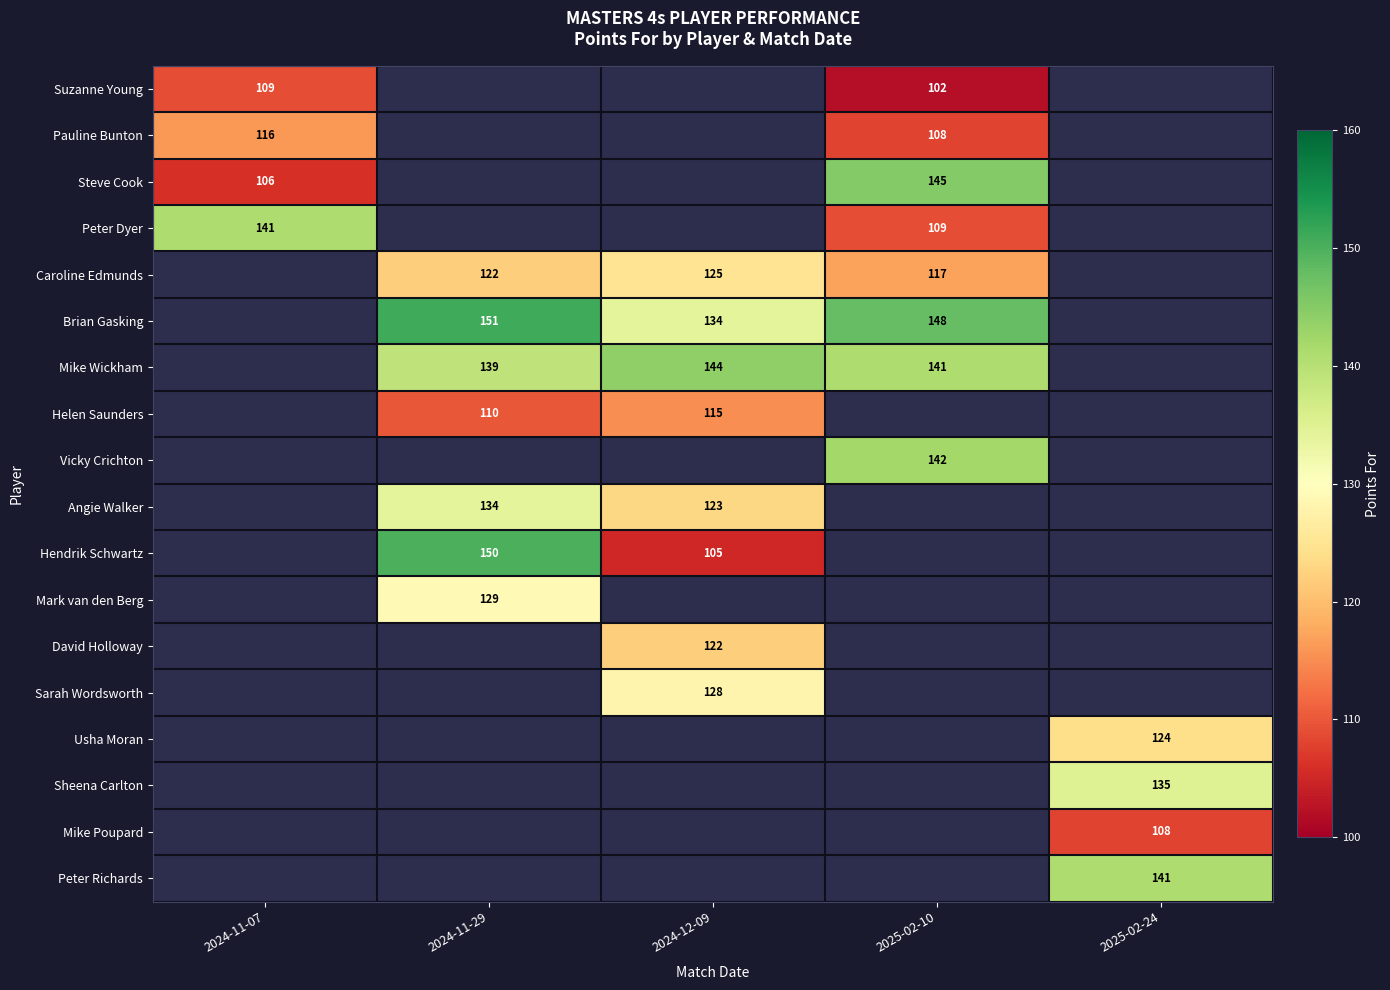

What is the difference between the Helen Saunders values at 2024-11-29 and 2024-12-09?

5